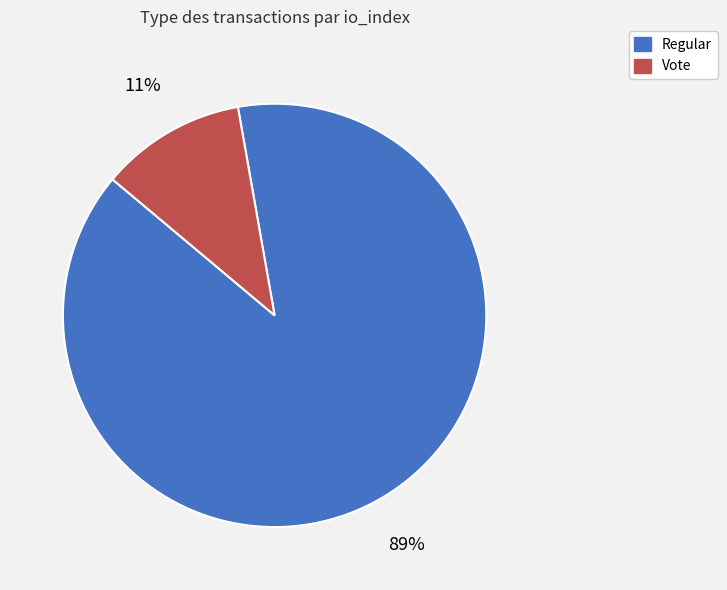

Which category has the biggest portion of the pie?

Regular